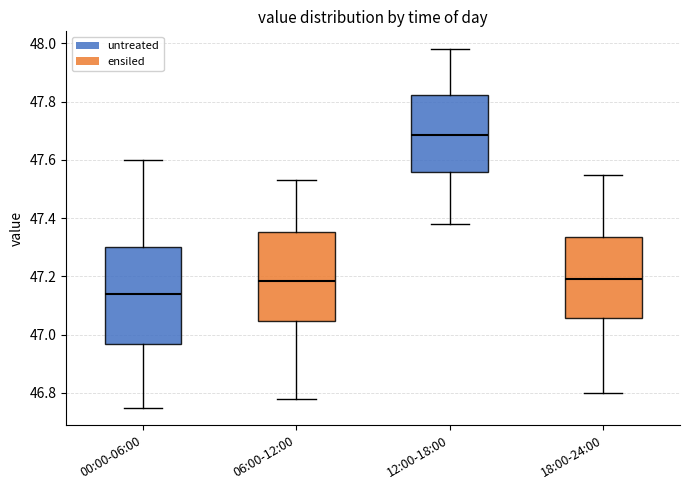

Which box's median line is the highest?

12:00-18:00